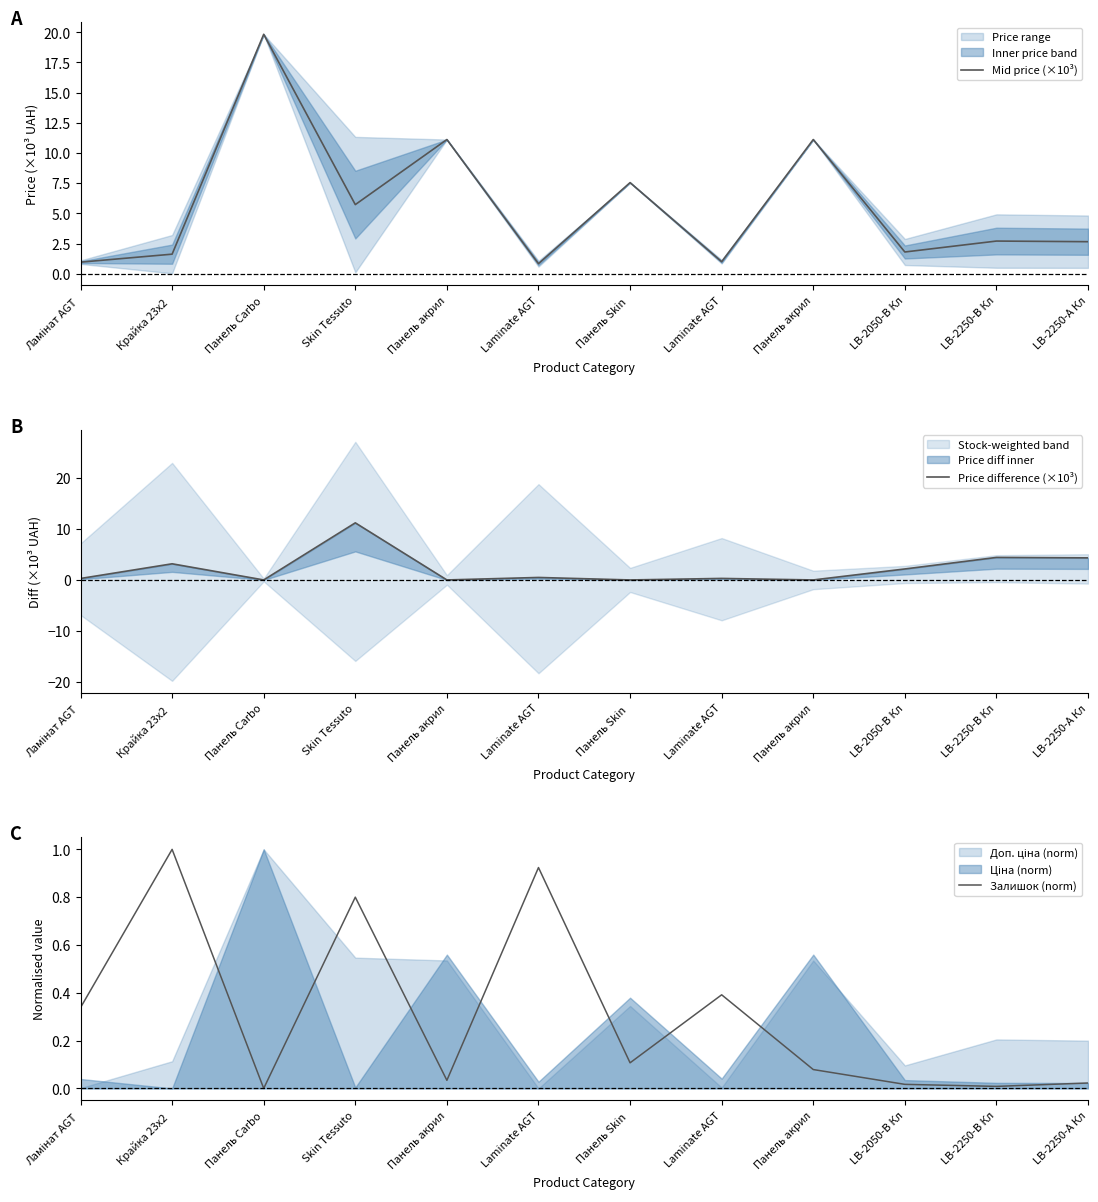

Reading left to right, extract all data points from this chart.

Mid price (×10³): Ламінат AGT =1.0	Крайка 23x2 =1.6	Панель Carbo=19.8	Skin Tessuto=5.7	Панель акрил=11.1	Laminate AGT=0.8	Панель Skin =7.5	Laminate AGT=1.0	Панель акрил=11.1	LB-2050-В Кл=1.8	LB-2250-В Кл=2.7	LB-2250-А Кл=2.7
Price difference (×10³): Ламінат AGT =0.3	Крайка 23x2 =3.2	Панель Carbo=0.0	Skin Tessuto=11.2	Панель акрил=0.0	Laminate AGT=0.5	Панель Skin =0.0	Laminate AGT=0.3	Панель акрил=0.0	LB-2050-В Кл=2.2	LB-2250-В Кл=4.4	LB-2250-А Кл=4.3
Залишок (norm): Ламінат AGT =0.3	Крайка 23x2 =1.0	Панель Carbo=0.0	Skin Tessuto=0.8	Панель акрил=0.0	Laminate AGT=0.9	Панель Skin =0.1	Laminate AGT=0.4	Панель акрил=0.1	LB-2050-В Кл=0.0	LB-2250-В Кл=0.0	LB-2250-А Кл=0.0